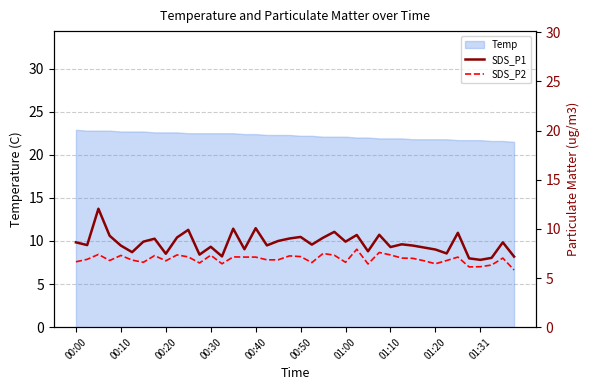

True or false: SDS_P1 and SDS_P2 intersect in this chart.

False